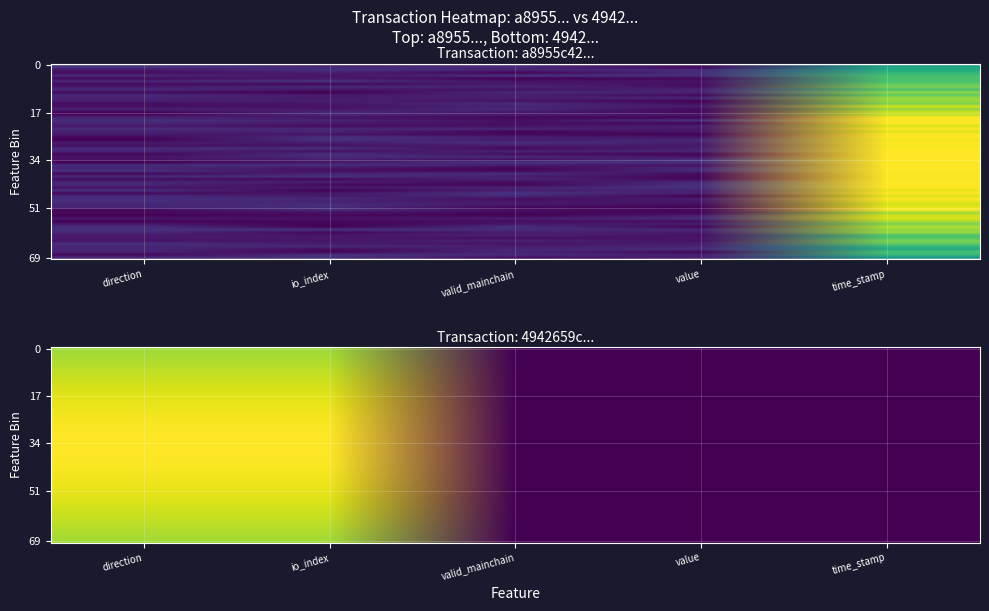

List the series in order of their overall mean, lowest first.

a8955c421b5be97e2beaae92fd8039e282e7261, 4942659cd6bef19cdbbe79198ead3f48901ab76